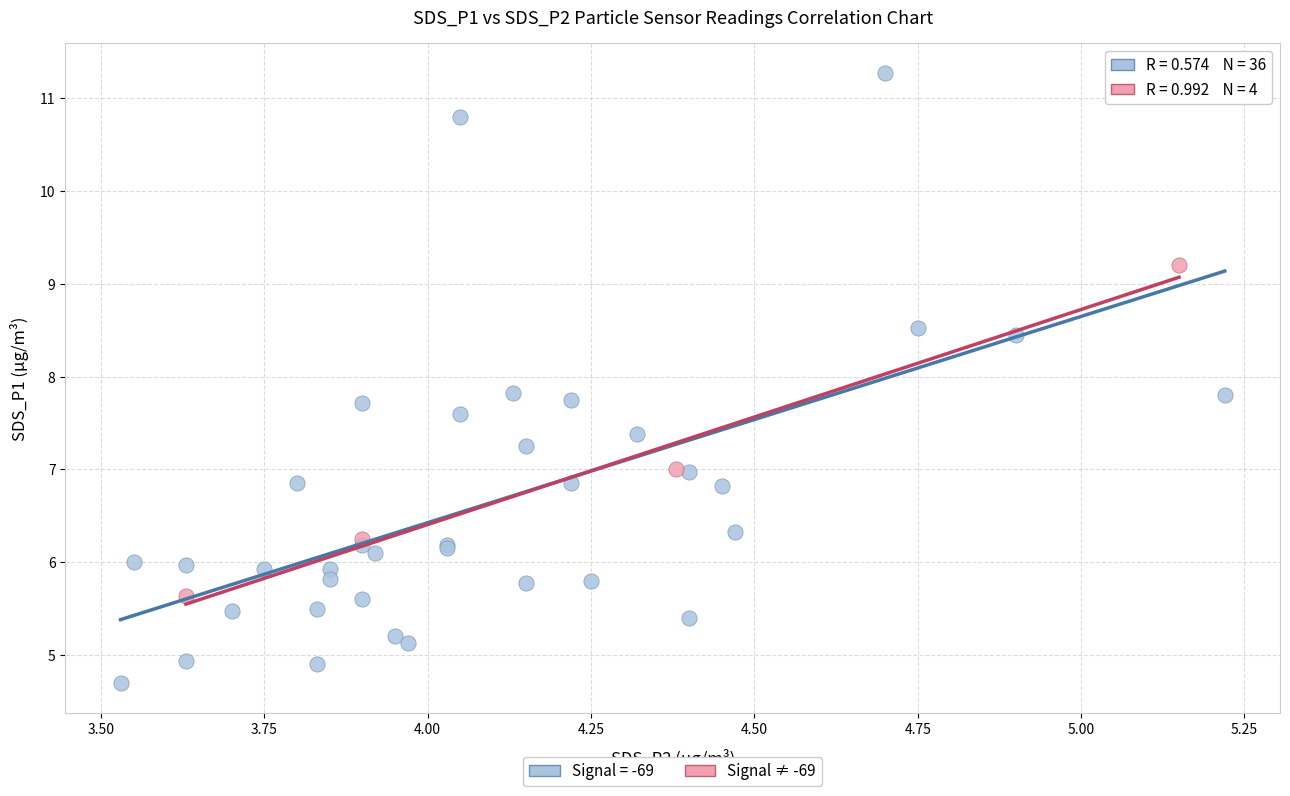

Which series reaches the maximum Y coordinate?

Signal = -69